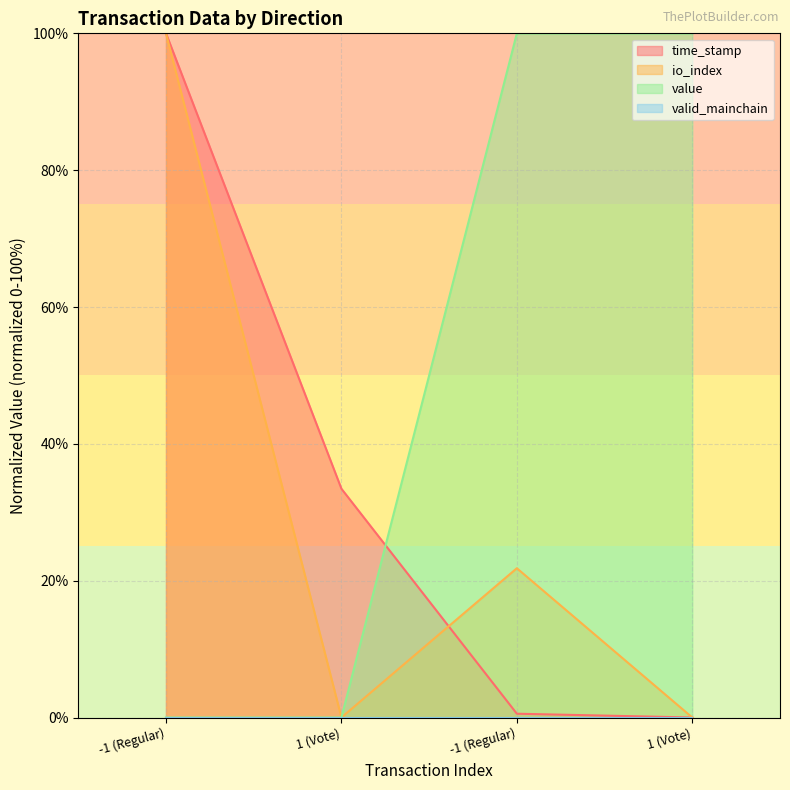

List the series in order of their peak value, highest first.

time_stamp, io_index, value